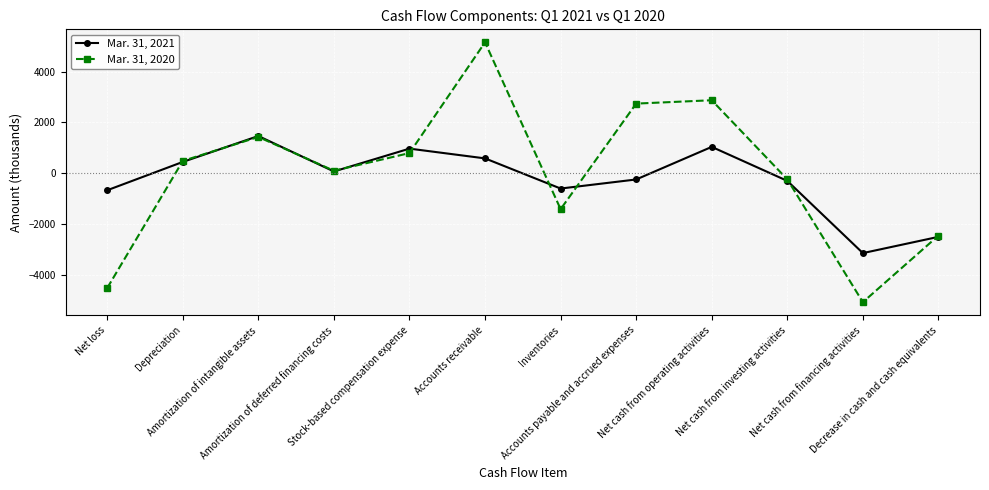

How many positive values does the Mar. 31, 2021 series have?

6